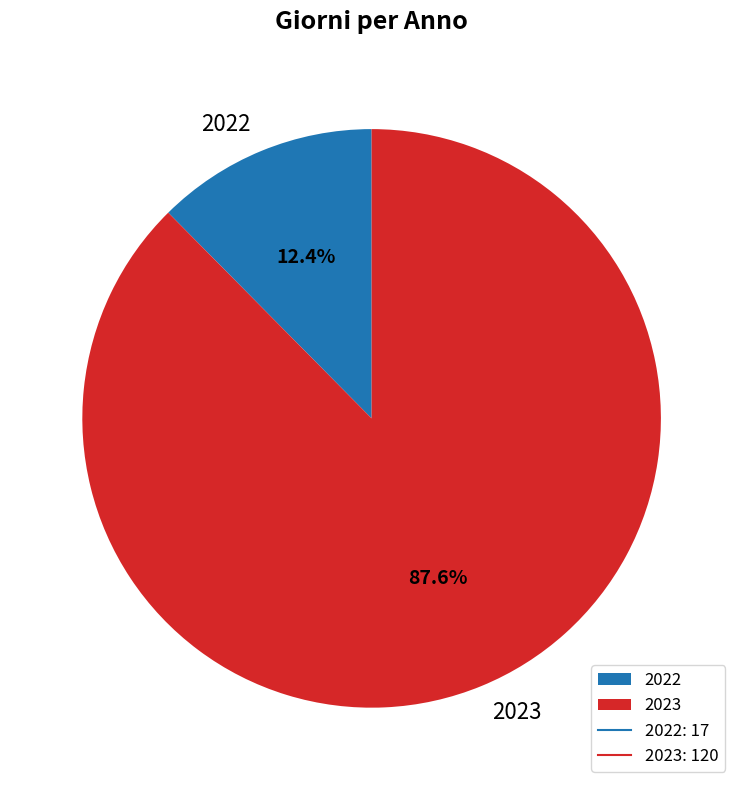

To the nearest percent, what portion does 2023 represent?

88%